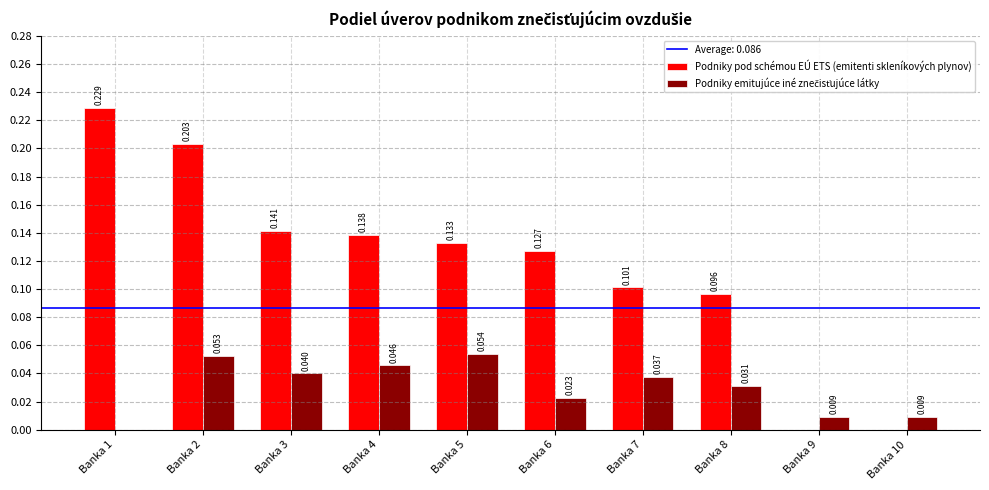

Between Banka 1 and Banka 7, which series saw the biggest shift?

Podniky pod schémou EÚ ETS (emitenti skleníkových plynov)